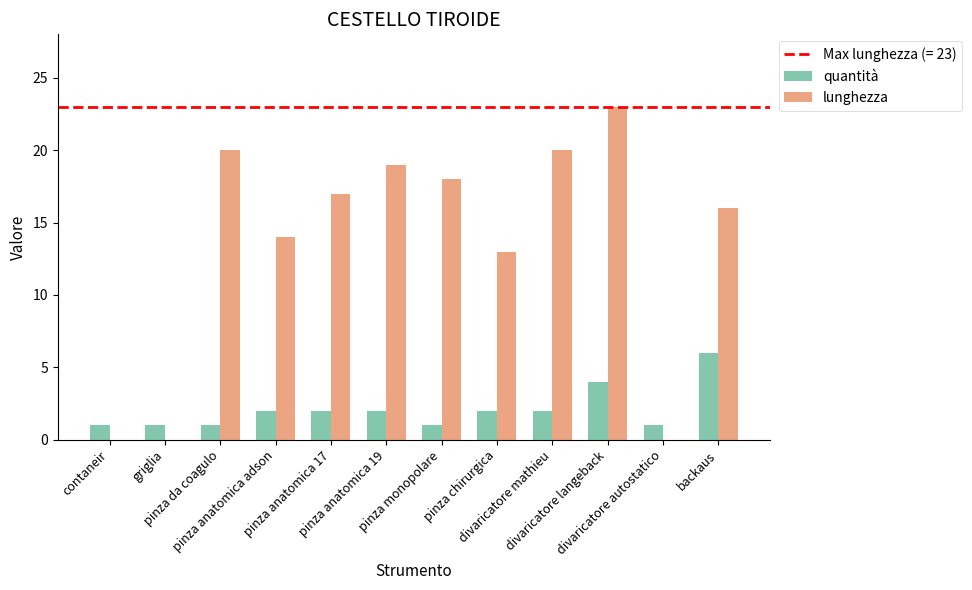

Reading right to left, list all the values displayed in this chart.

quantità: 6	1	4	2	2	1	2	2	2	1	1	1
lunghezza: 16	0	23	20	13	18	19	17	14	20	0	0